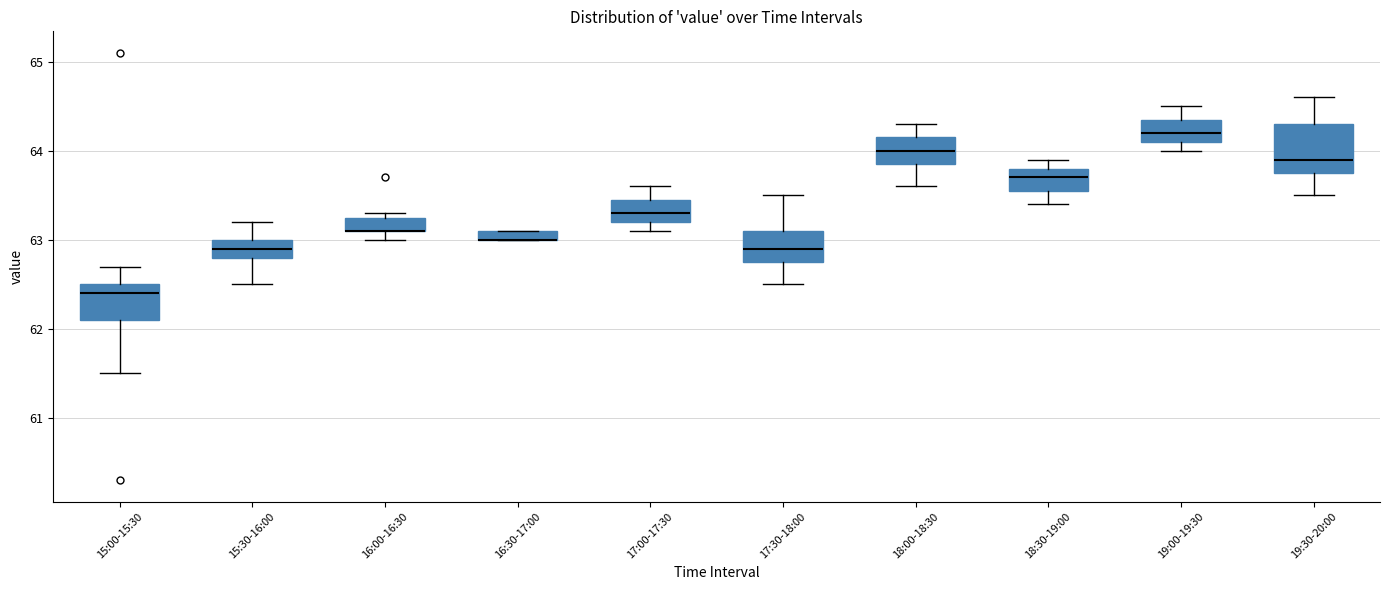

Comparing the boxes themselves (not the whiskers), which one is the tallest?

19:30-20:00